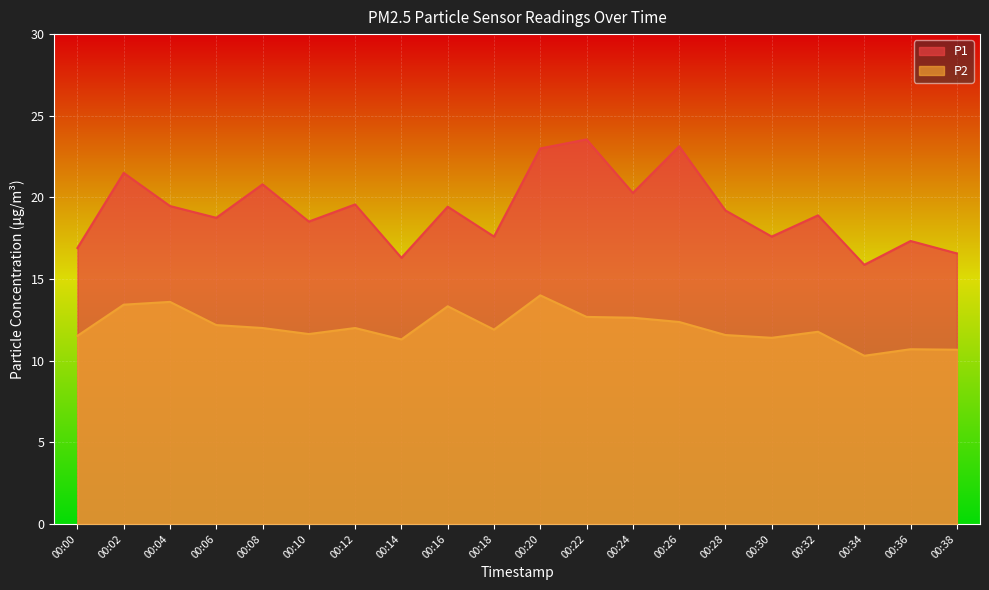

Which category has the lowest value across all series?

00:34